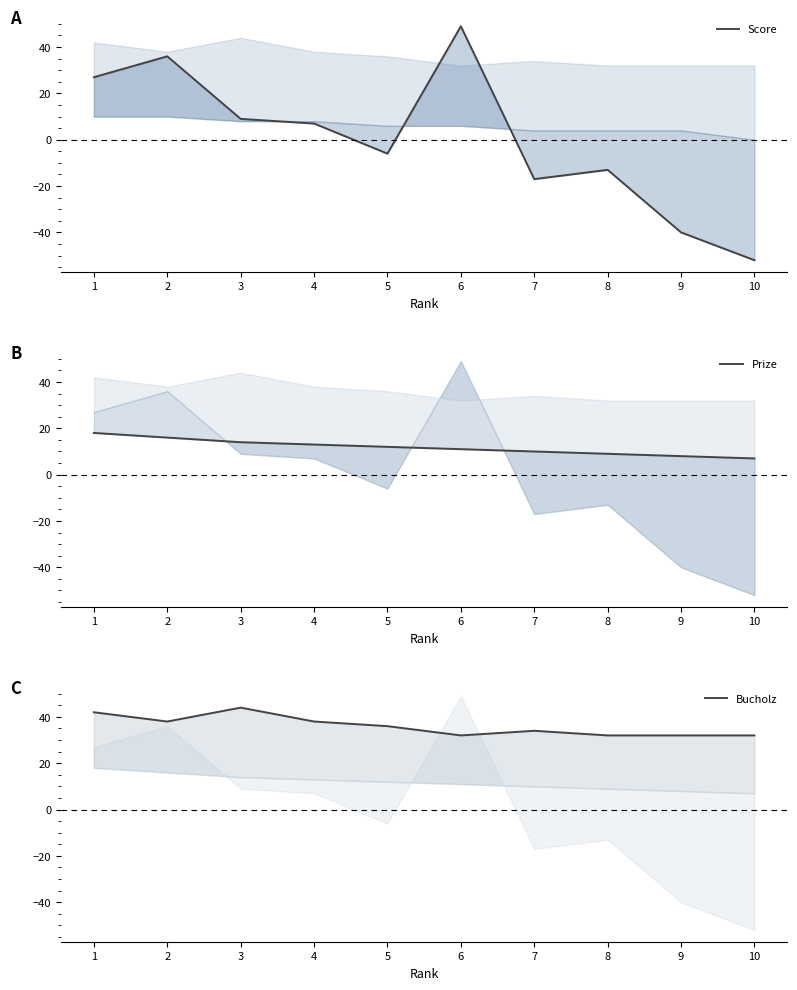

List the labels in order of Bucholz value, largest first.

3, 1, 2, 4, 5, 7, 6, 8, 9, 10